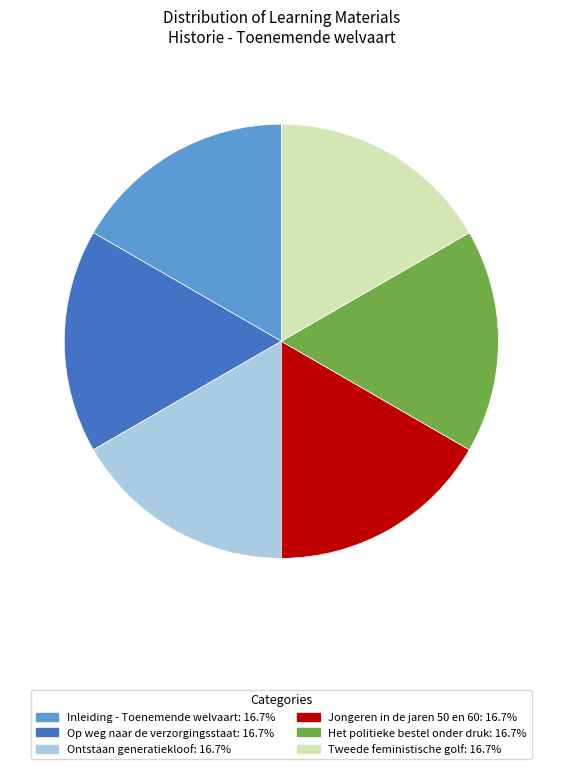

Combined, do Jongeren in de jaren 50 en 60 and Tweede feministische golf account for over 50%?

No